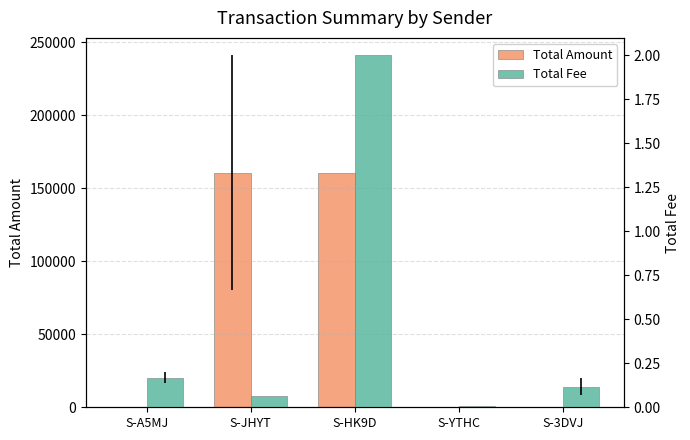

At which label is Total Amount closest to 80319?

S-YTHC